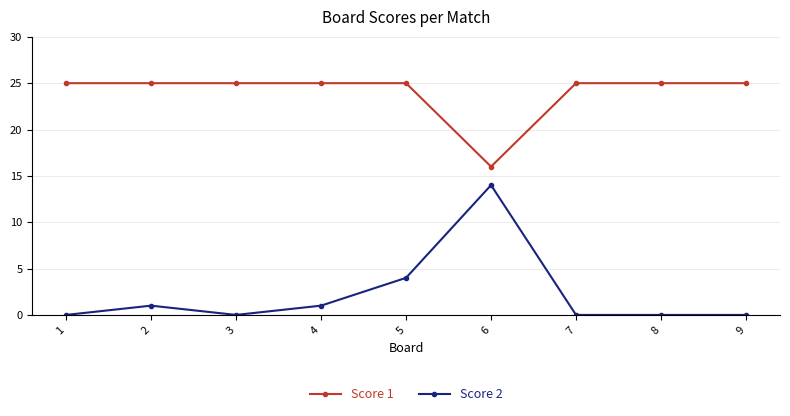

Reading left to right, list all the values displayed in this chart.

Score 1: 25	25	25	25	25	16	25	25	25
Score 2: 0	1	0	1	4	14	0	0	0